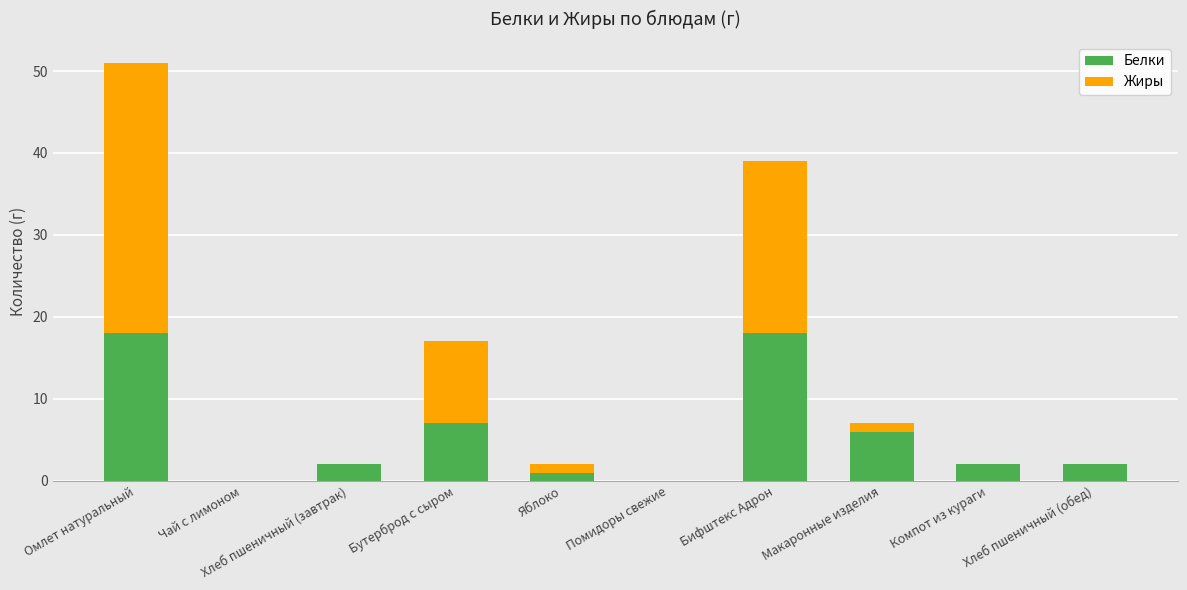

What is the total value across all series at Бифштекс Адрон?

39